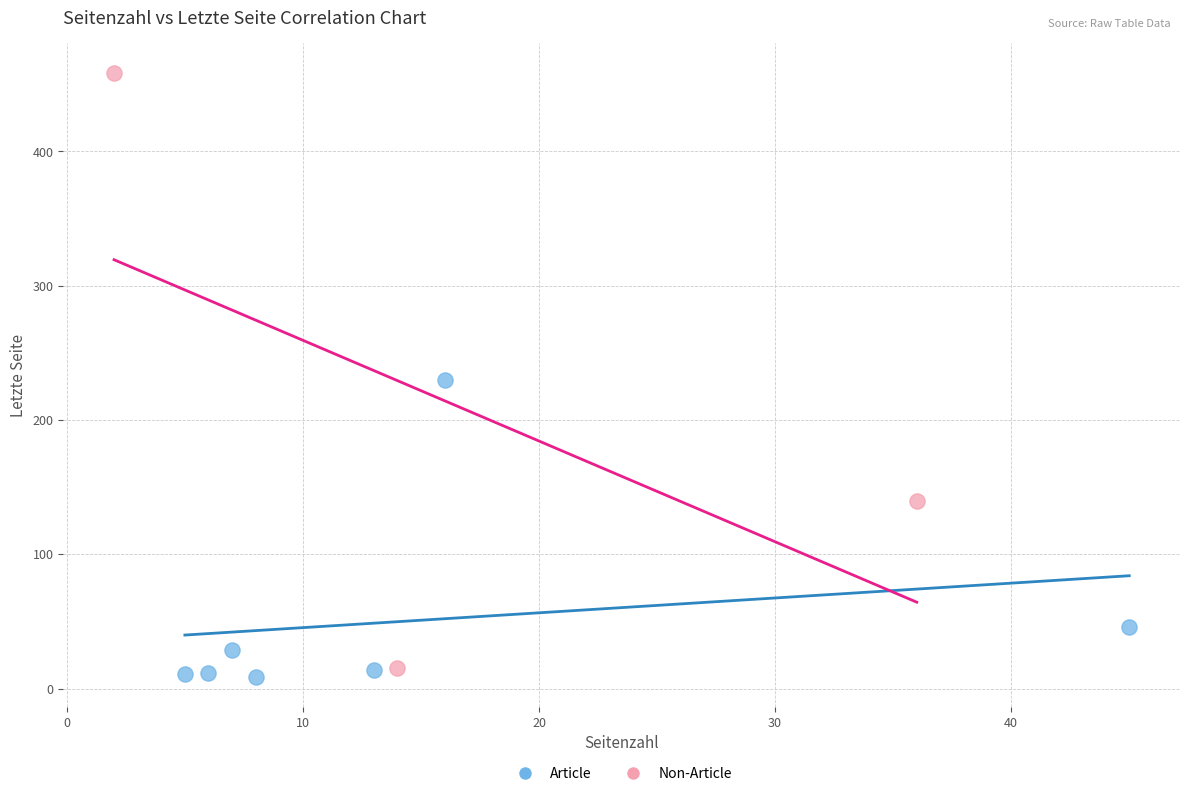

Which series contains the highest Y value?

Non-Article